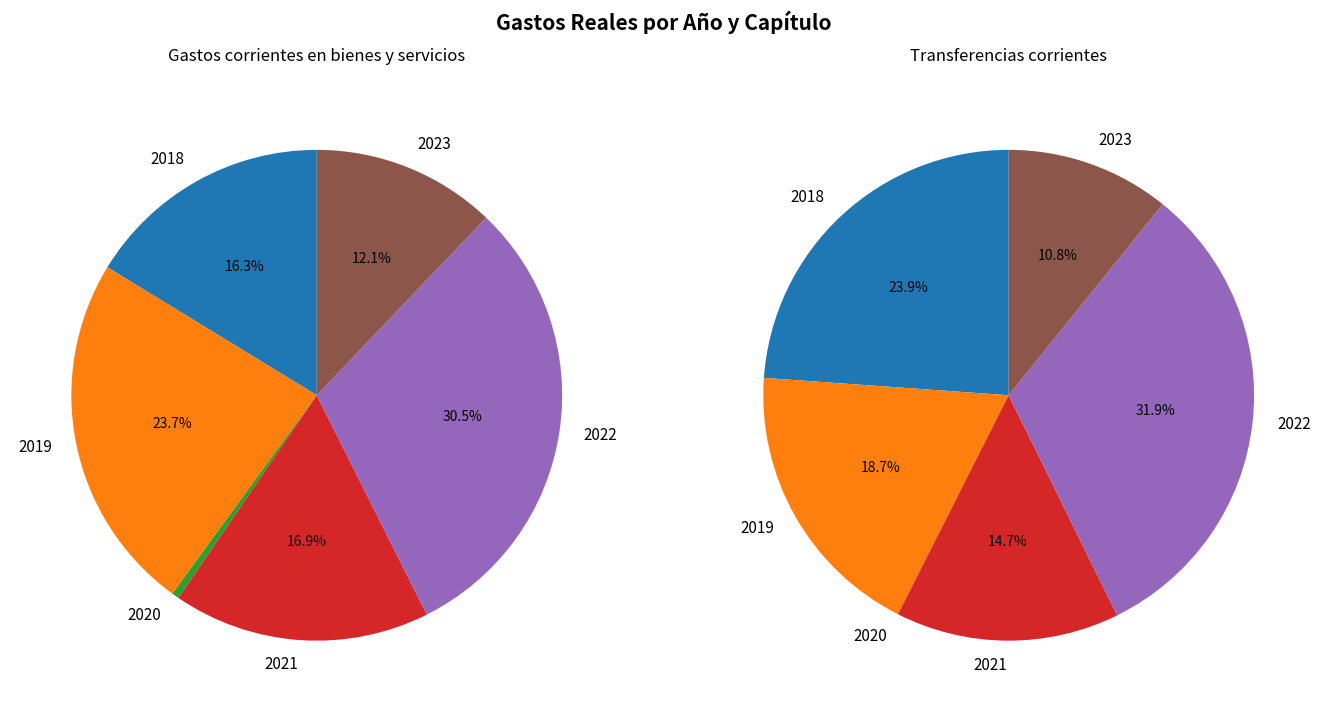

Rank the series by their maximum value, from highest to lowest.

Gastos corrientes en bienes y servicios, Transferencias corrientes